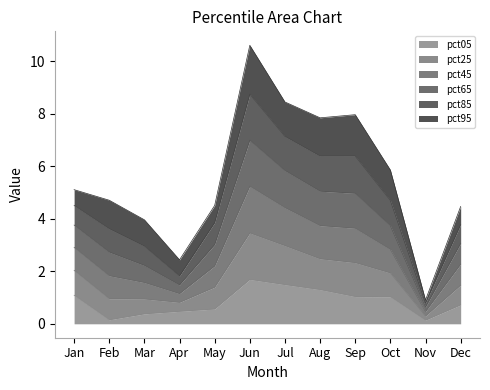

What is the total value across all series at Mar?

4.0